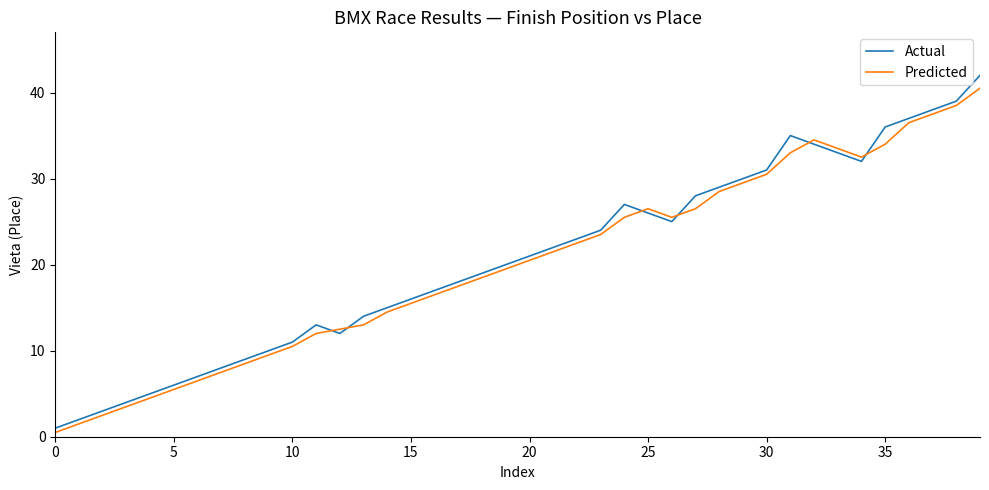

Does the chart have visible grid lines?

No